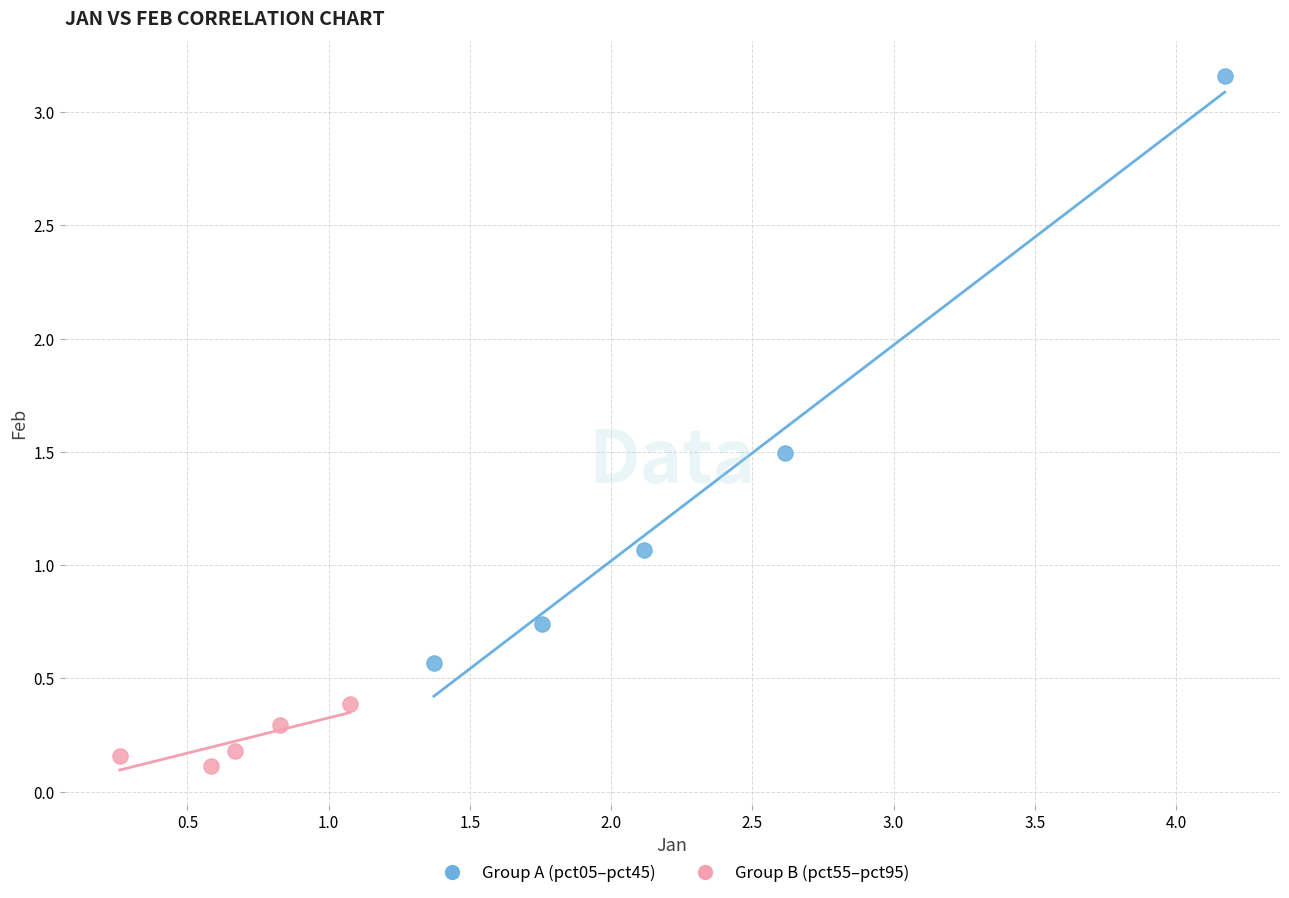

Which series reaches the minimum Y coordinate?

Group B (pct55–pct95)